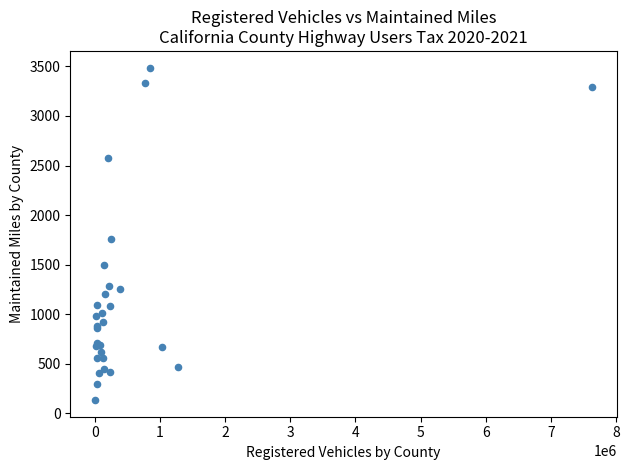

What Y value in the scatter plot is closest to 1811?

1756.1